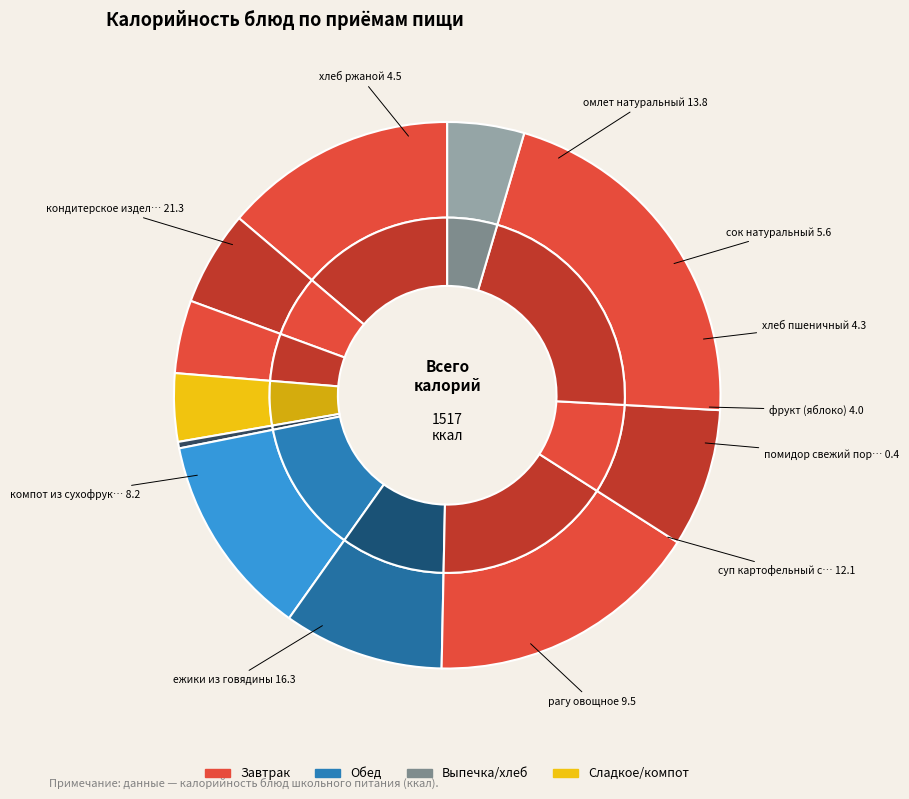

Does помидор свежий порционный account for over 50% of the chart?

No